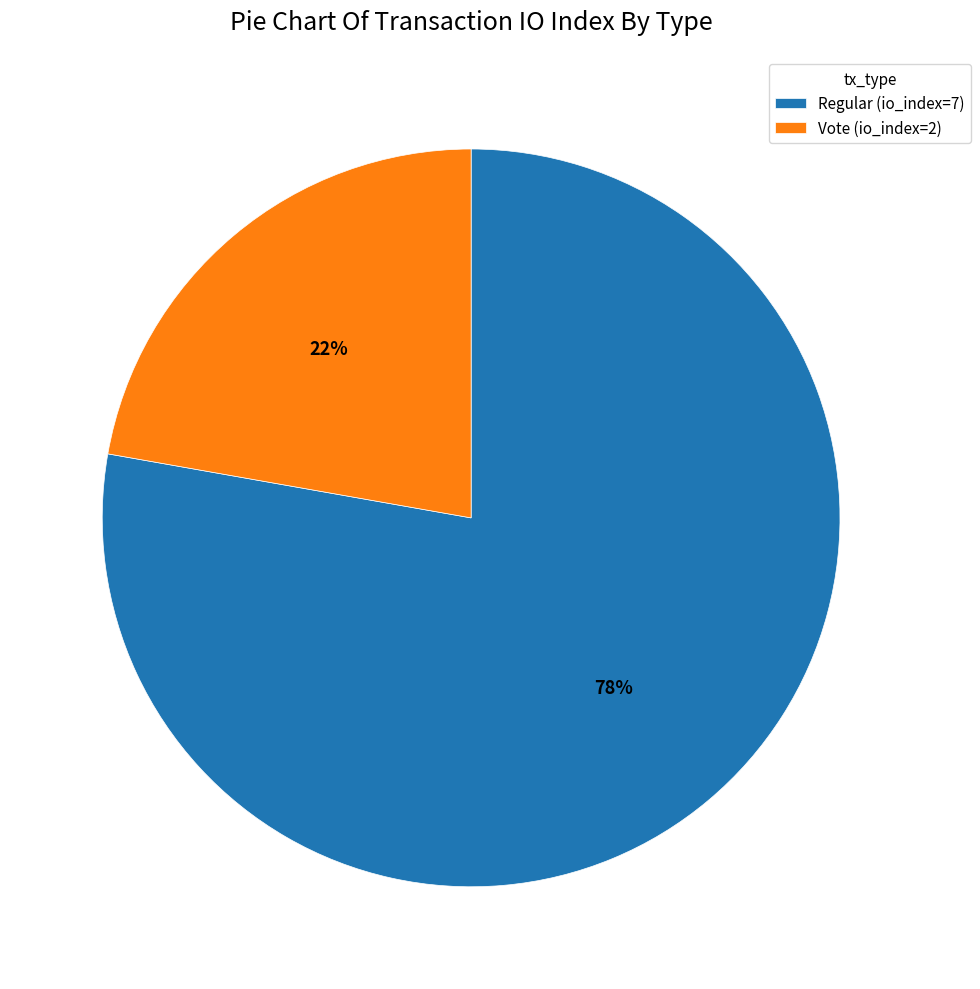

The Regular (io_index=7) slice represents 78% of the pie. True or false?

True